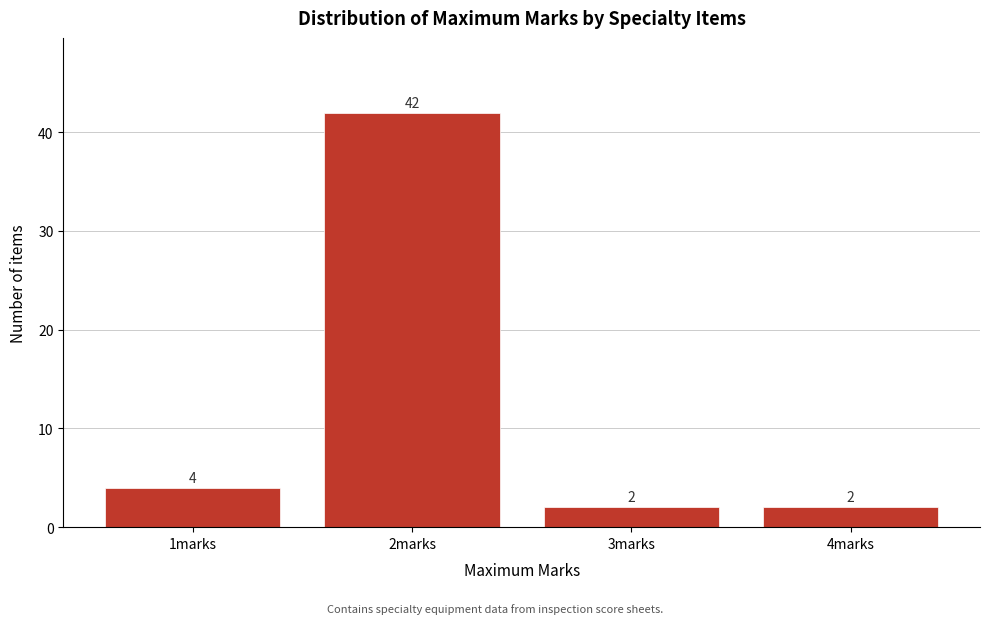

How tall is the bar that spans 3.5 to 4.5 on the x-axis?

2